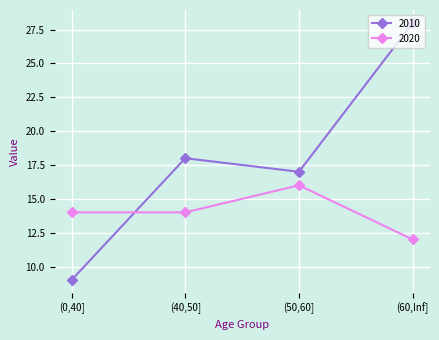

At which label does 2010 reach its minimum?

(0,40]